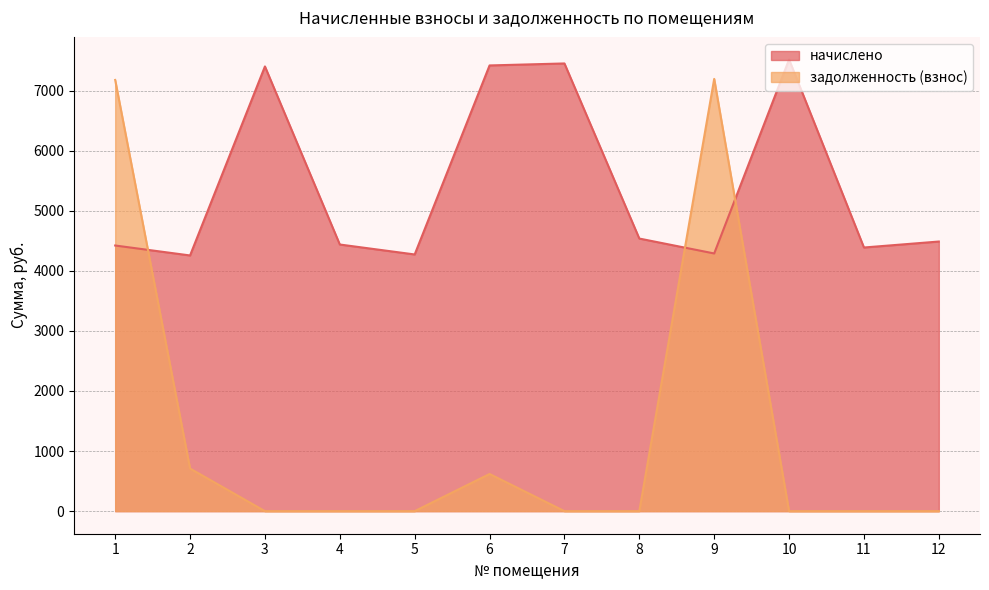

Between 1 and 12, which series saw the biggest shift?

задолженность (взнос)